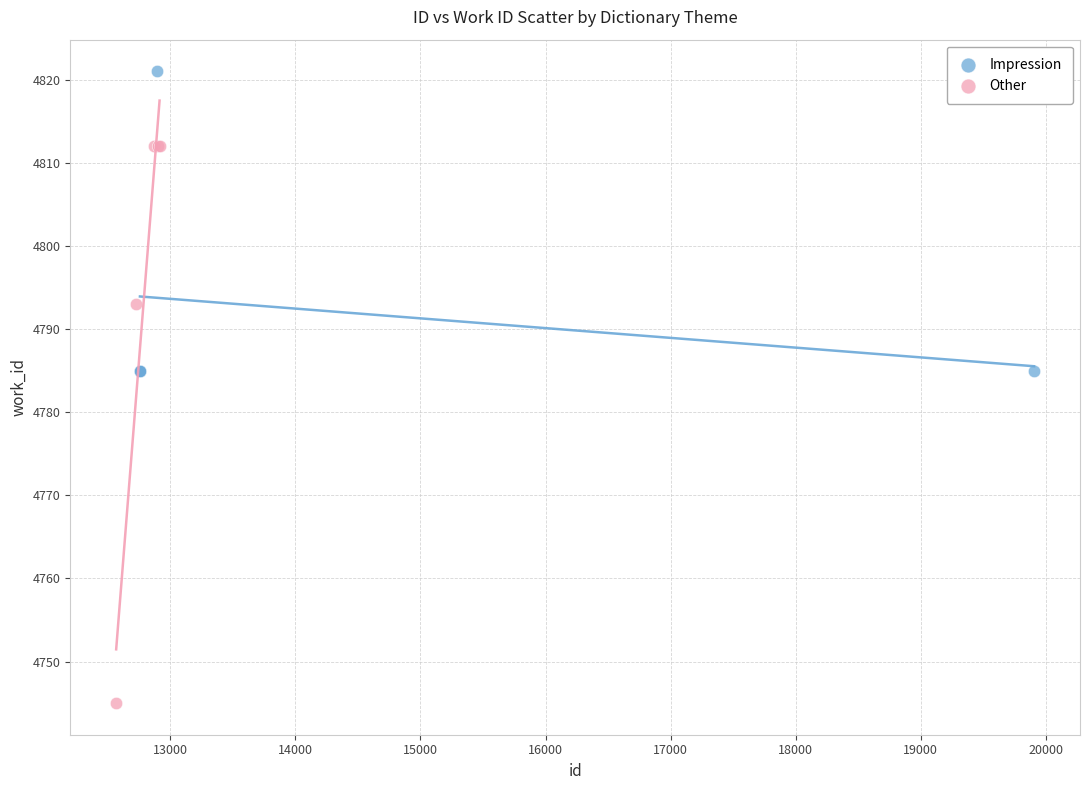

Which series reaches the minimum Y coordinate?

Other